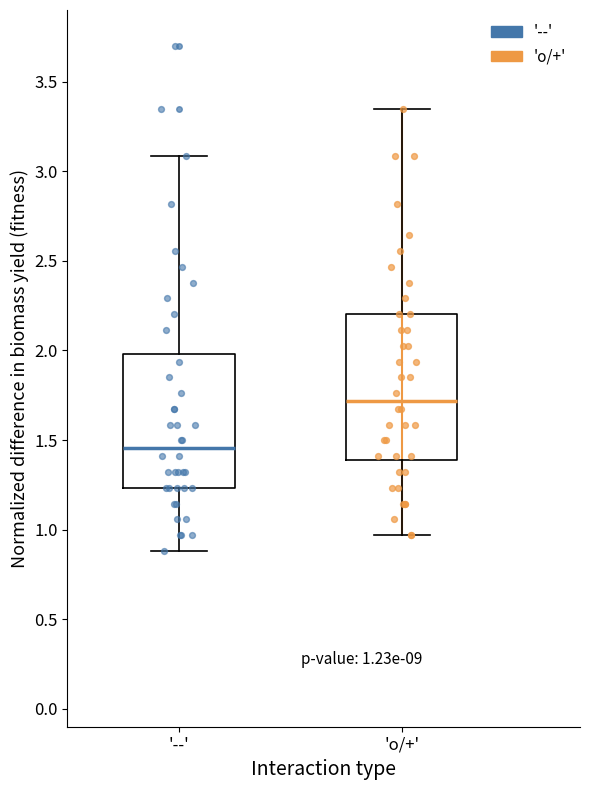

Comparing the boxes themselves (not the whiskers), which one is the tallest?

'o/+'